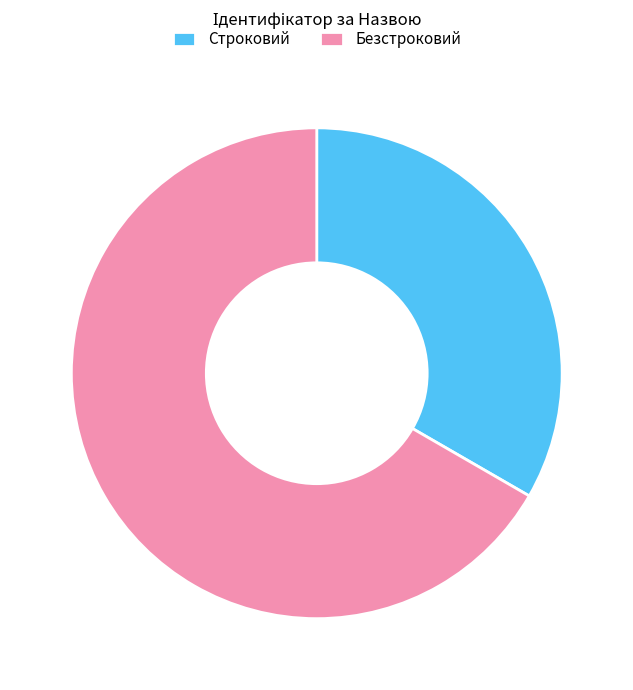

How many slices are in this pie chart?

2